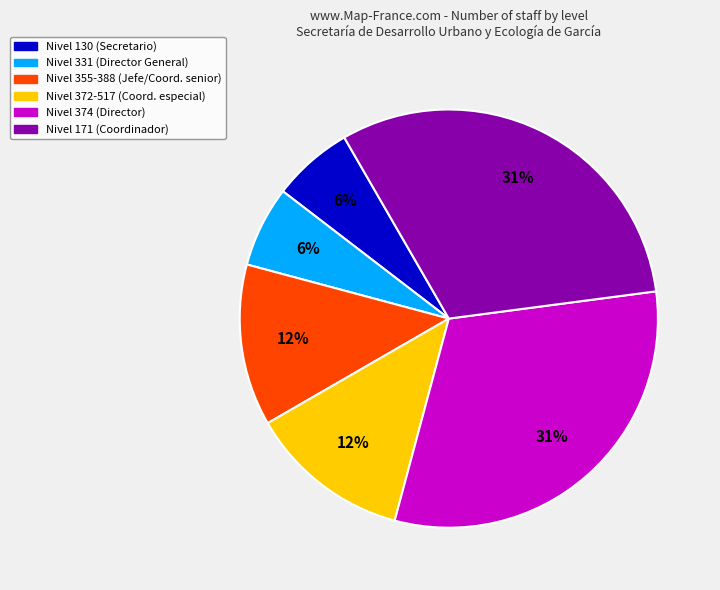

To the nearest percent, what is the average slice percentage?

17%